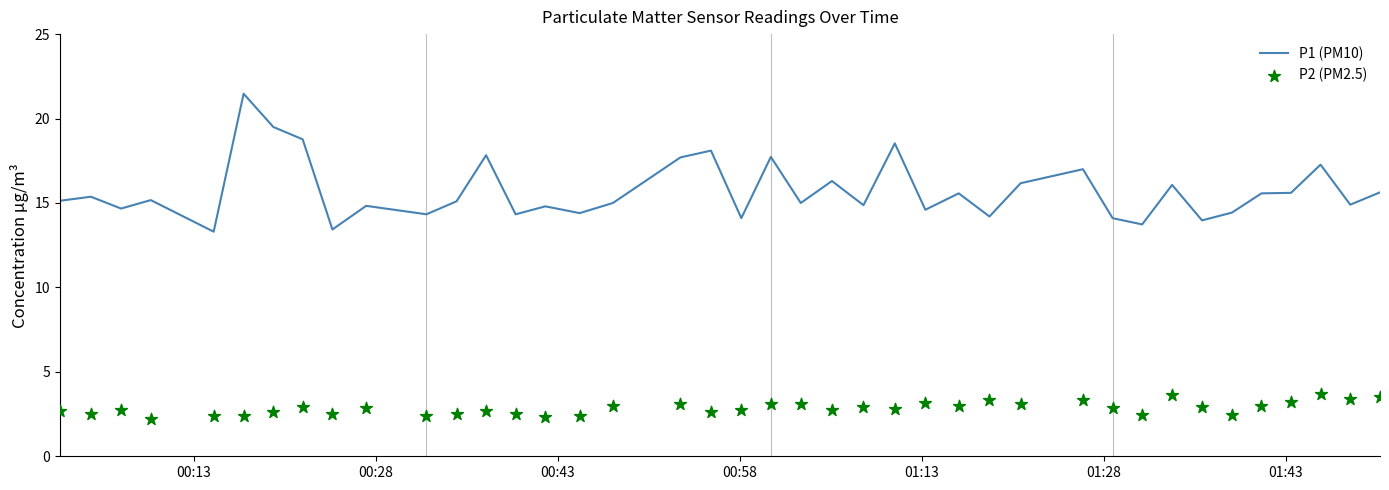

What is the highest value of the P1 (PM10) series?

21.5